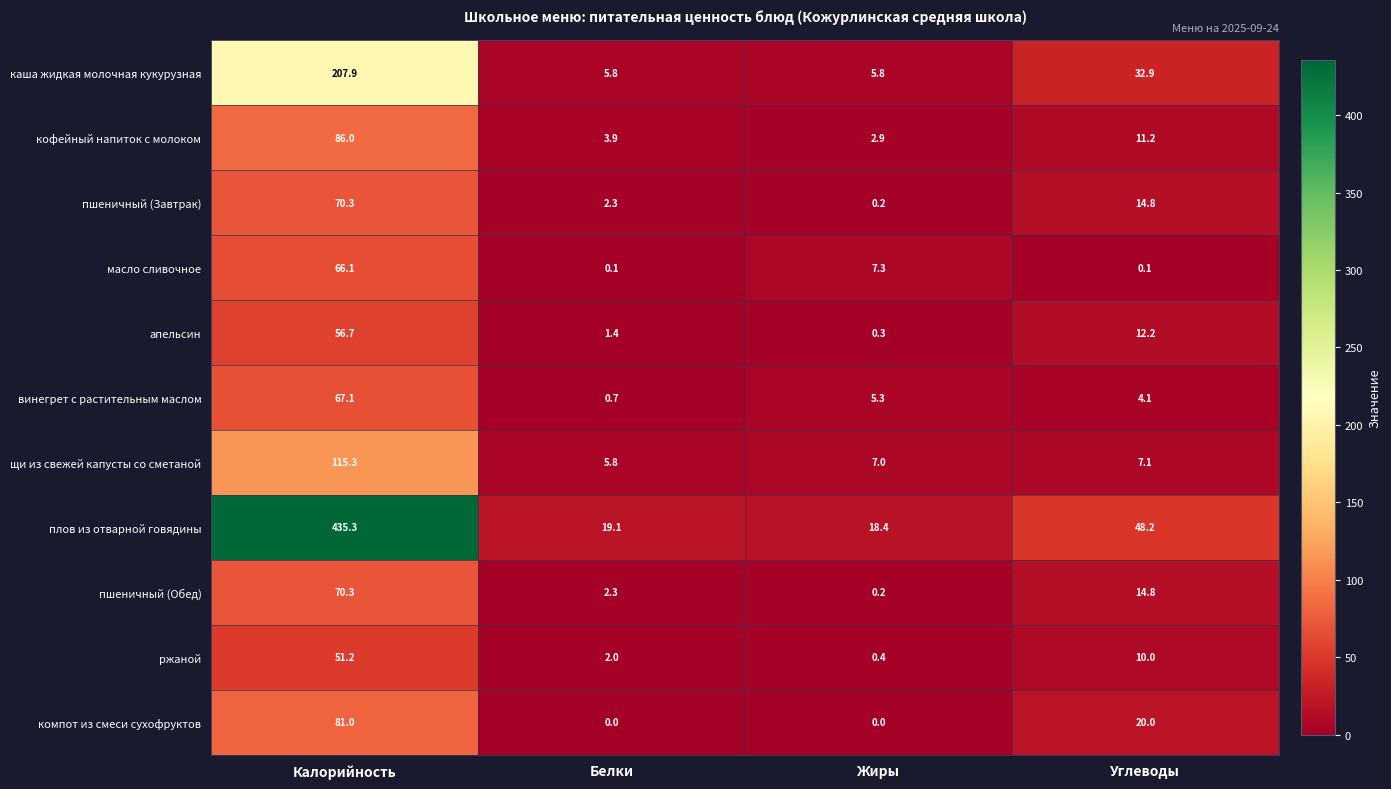

Where does the винегрет с растительным маслом series first go above 5?

Калорийность